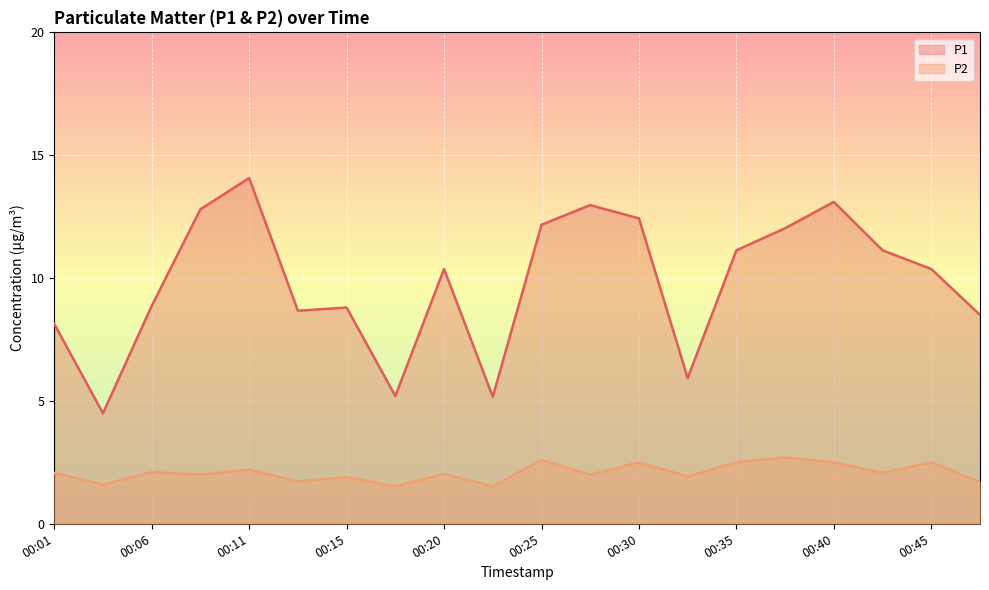

In P1, how many points are higher than both neighbors (excluding endpoints)?

5